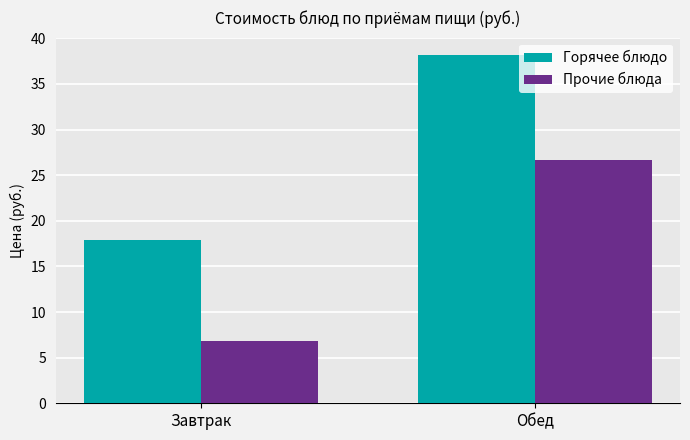

What is the label of the 1st bar from the left?

Завтрак